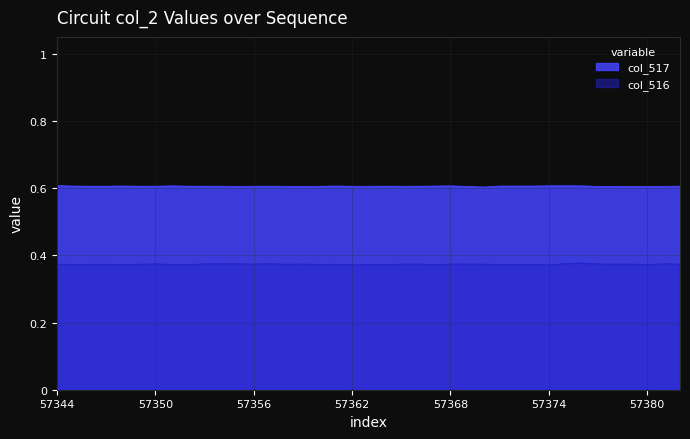

True or false: the data has more than 1 interior local peaks.

True